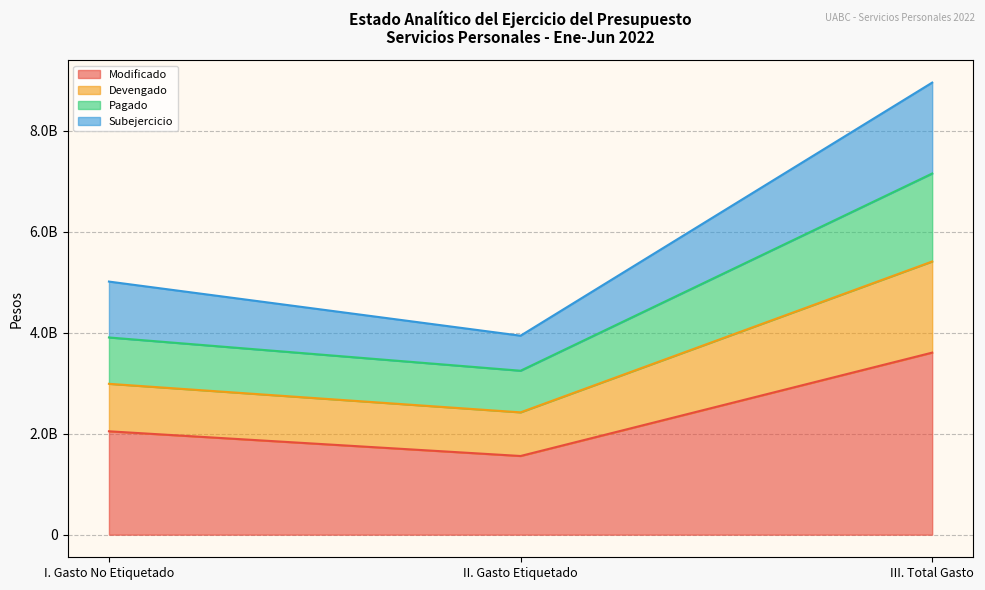

What is the smallest value displayed?

1557888133